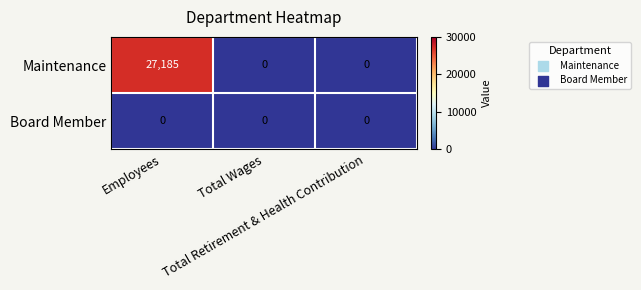

List the series in order of their overall mean, lowest first.

Board Member, Maintenance